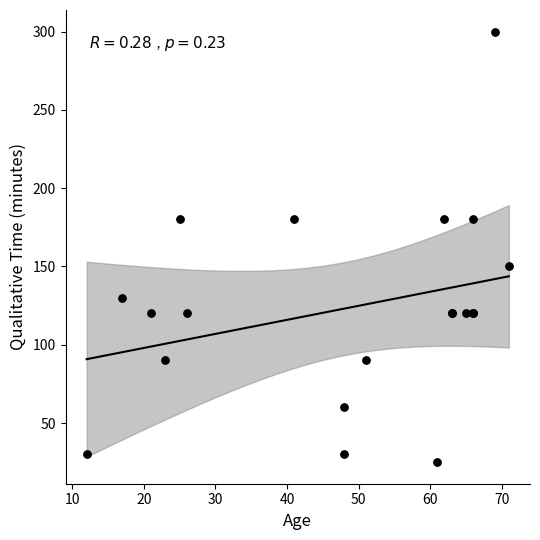

What Y value in the scatter plot is closest to 162?

150